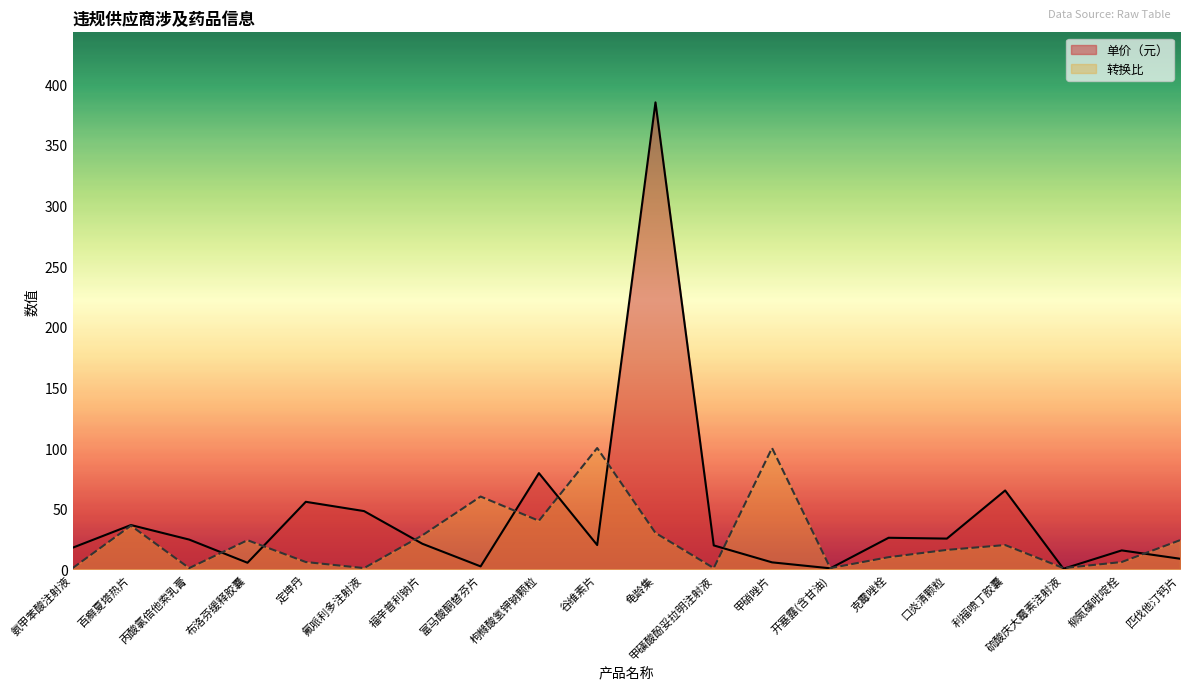

What is the sum of all 转换比 values?

506.0